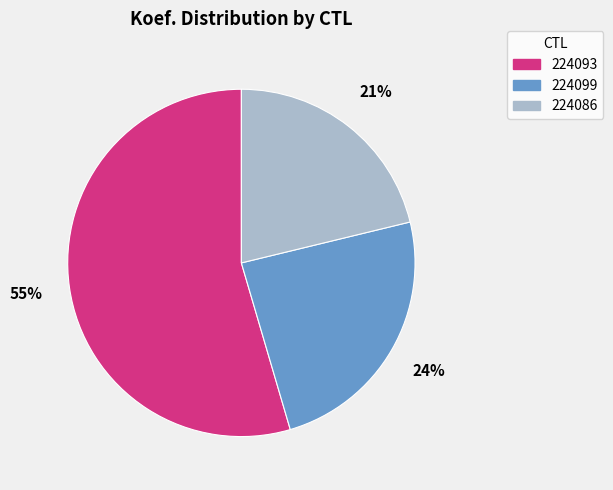

Which category accounts for the majority?

224093